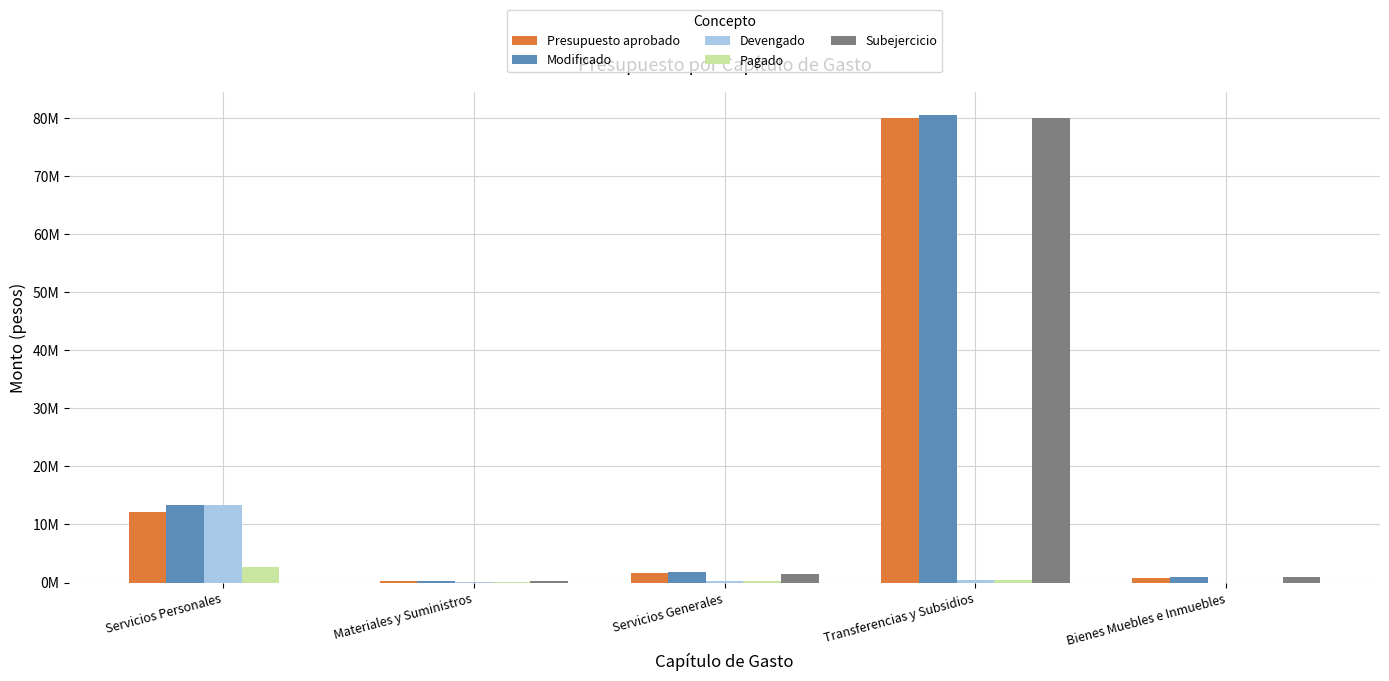

What are all the series names shown in the legend?

Presupuesto aprobado, Modificado, Devengado, Pagado, Subejercicio